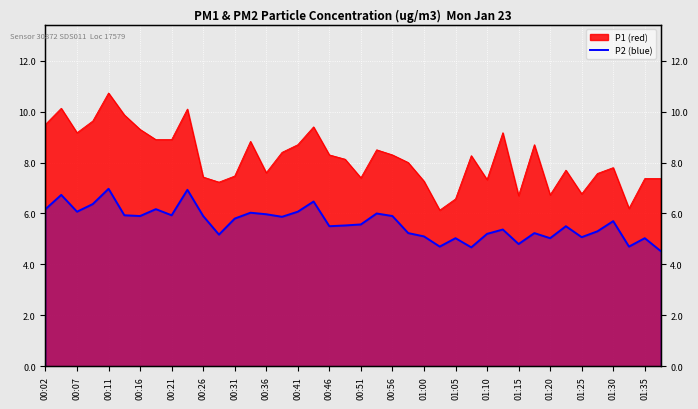

What is the smallest value displayed?

4.5